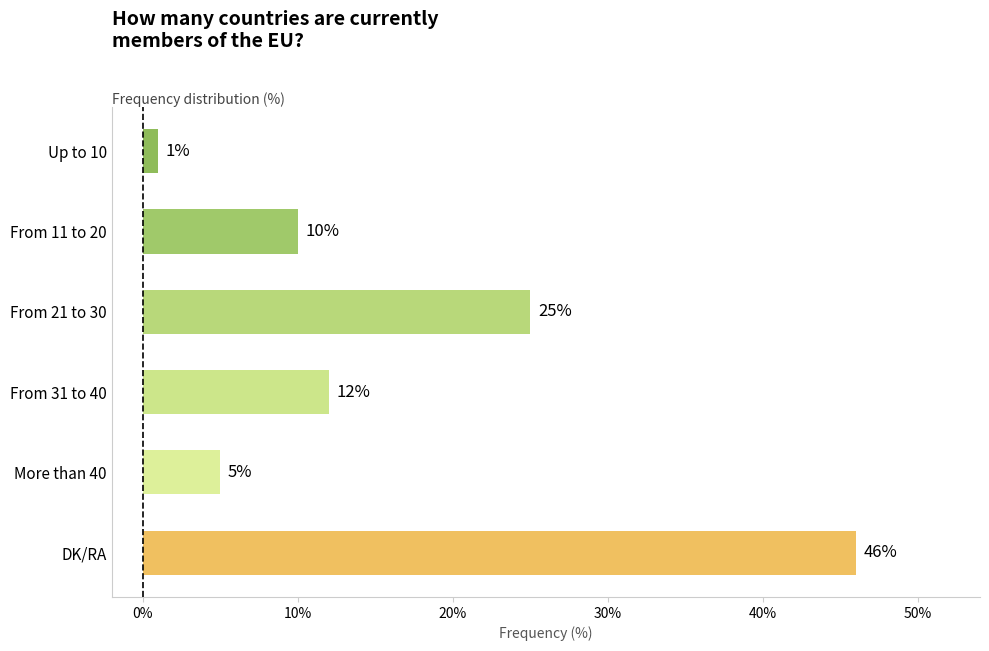

Are the bars grouped side by side (vs. stacked)?

No